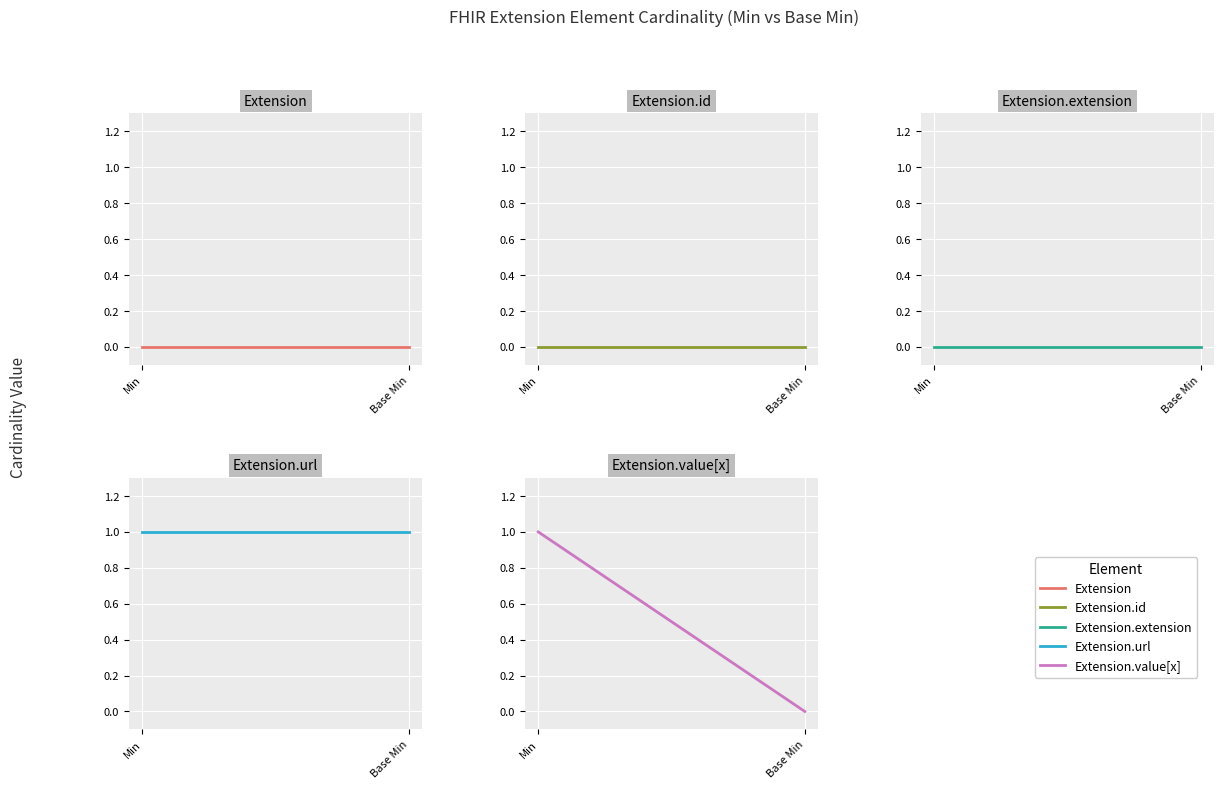

What is the value of the Extension.url point at the 2nd from the left?

1